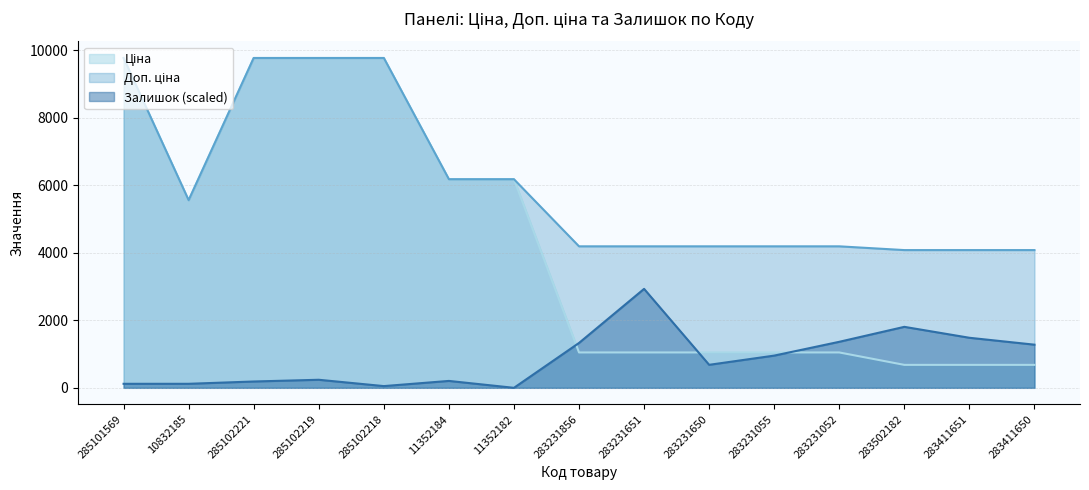

Reading right to left, extract all data points from this chart.

Ціна: 283411650=680.4	283411651=680.4	283502182=680.4	283231052=1048.4	283231055=1048.4	283231650=1048.4	283231651=1048.4	283231856=1048.4	11352182=6182.6	11352184=6182.6	285102218=9775.5	285102219=9775.5	285102221=9775.5	10832185=5560.3	285101569=9775.5
Доп. ціна: 283411650=4082.3	283411651=4082.3	283502182=4082.3	283231052=4193.5	283231055=4193.5	283231650=4193.5	283231651=4193.5	283231856=4193.5	11352182=6182.6	11352184=6182.6	285102218=9775.5	285102219=9775.5	285102221=9775.5	10832185=5560.3	285101569=9775.5
Залишок: 283411650=1278.8	283411651=1483.4	283502182=1807.3	283231052=1364.0	283231055=954.8	283231650=682.0	283231651=2932.6	283231856=1329.9	11352182=0.0	11352184=204.6	285102218=51.2	285102219=238.7	285102221=187.6	10832185=119.4	285101569=119.4